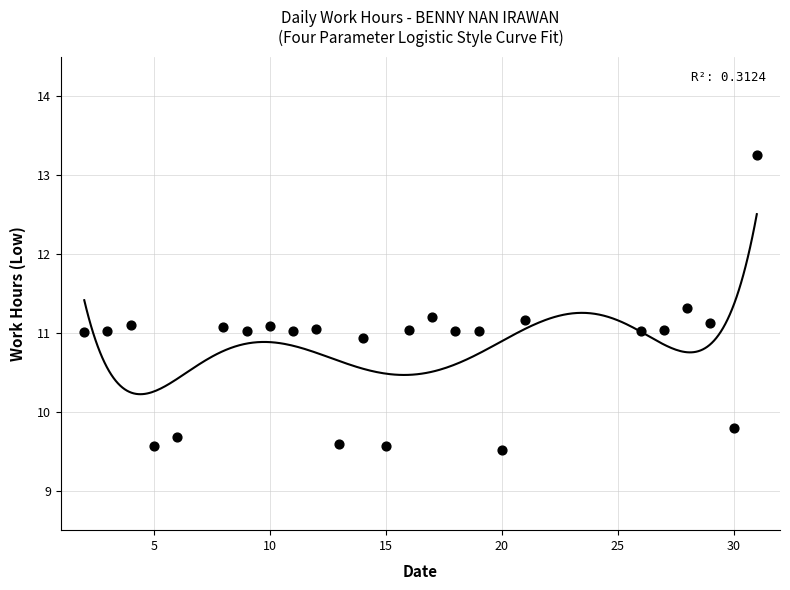

What is the range of Y values (max minus min)?

3.7